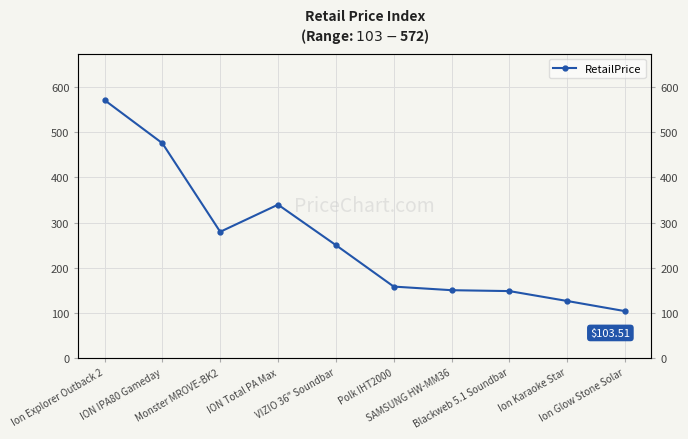

What is the change in value from Monster MROVE-BK2 to Ion Glow Stone Solar?

-176.0